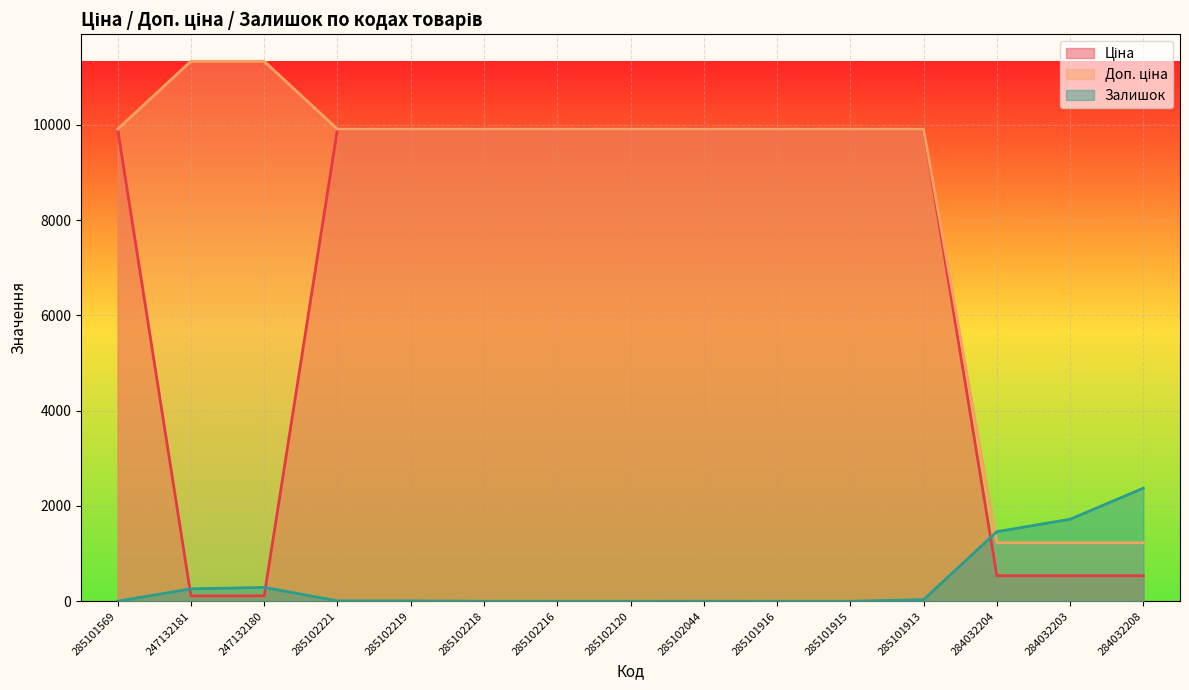

Reading right to left, transcribe all the data shown in this chart.

Ціна: 284032208=535.4	284032203=535.4	284032204=535.4	285101913=9908.5	285101915=9908.5	285101916=9908.5	285102044=9908.5	285102120=9908.5	285102216=9908.5	285102218=9908.5	285102219=9908.5	285102221=9908.5	247132180=113.3	247132181=113.3	285101569=9908.5
Доп. ціна: 284032208=1227.2	284032203=1227.2	284032204=1227.2	285101913=9908.5	285101915=9908.5	285101916=9908.5	285102044=9908.5	285102120=9908.5	285102216=9908.5	285102218=9908.5	285102219=9908.5	285102221=9908.5	247132180=11334.0	247132181=11334.0	285101569=9908.5
Залишок: 284032208=2373.0	284032203=1721.0	284032204=1460.0	285101913=33.0	285101915=0.0	285101916=0.0	285102044=1.0	285102120=0.0	285102216=0.0	285102218=0.0	285102219=7.0	285102221=8.0	247132180=290.0	247132181=260.0	285101569=0.0